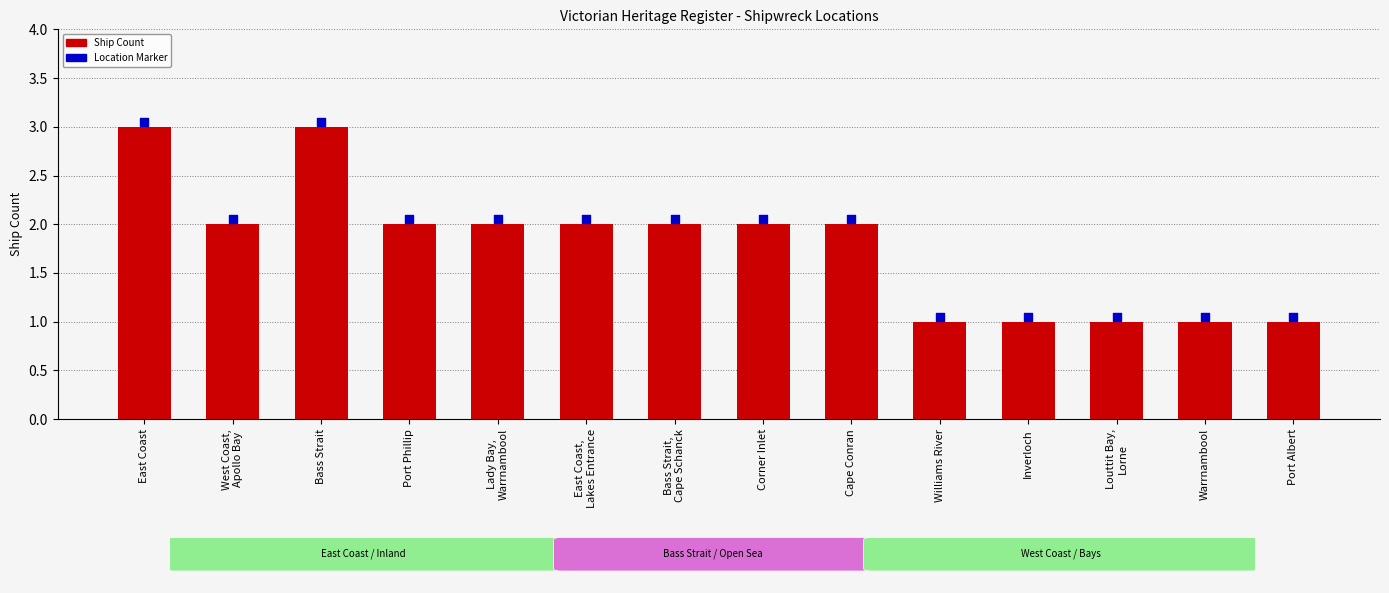

Which series contains the lowest Y value?

Ship Count